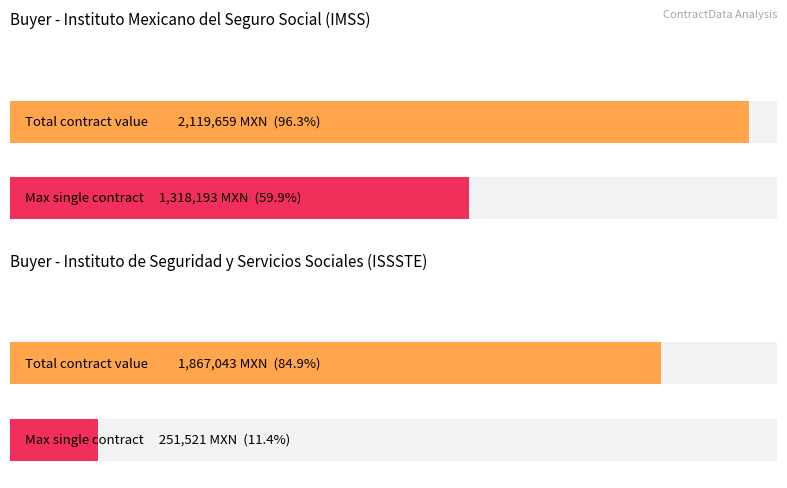

The chart shows a value of 70062.8 at 00641211-038-11. True or false?

False